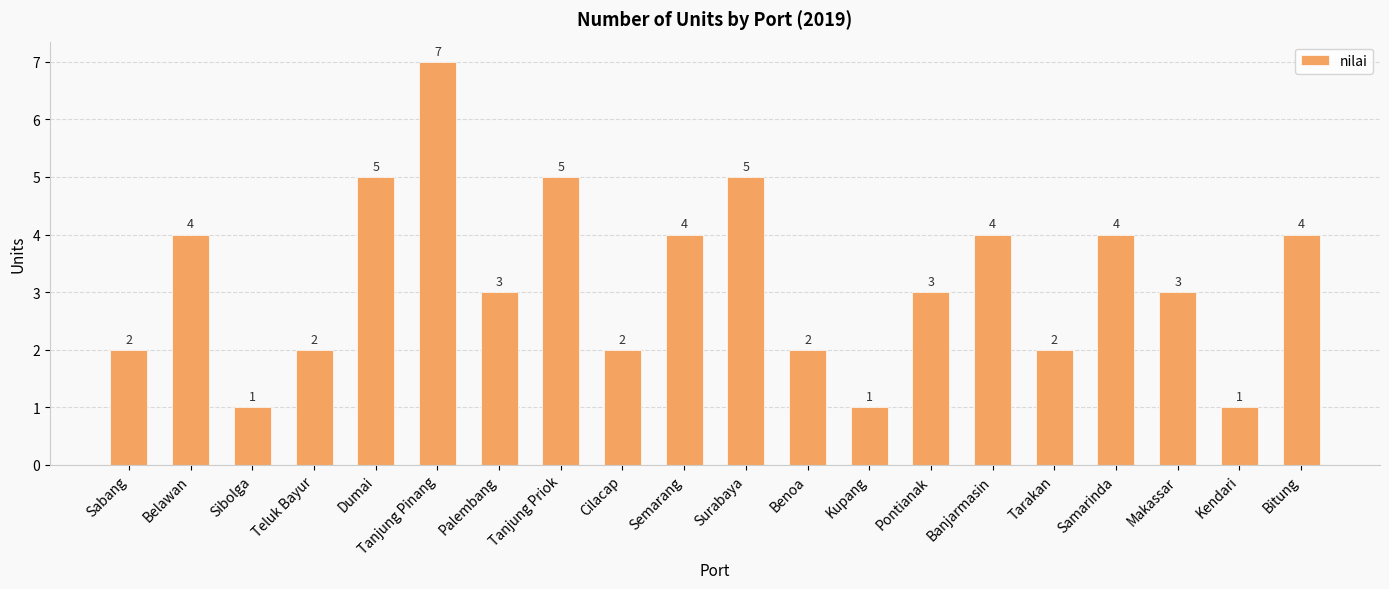

What is the average value?

3